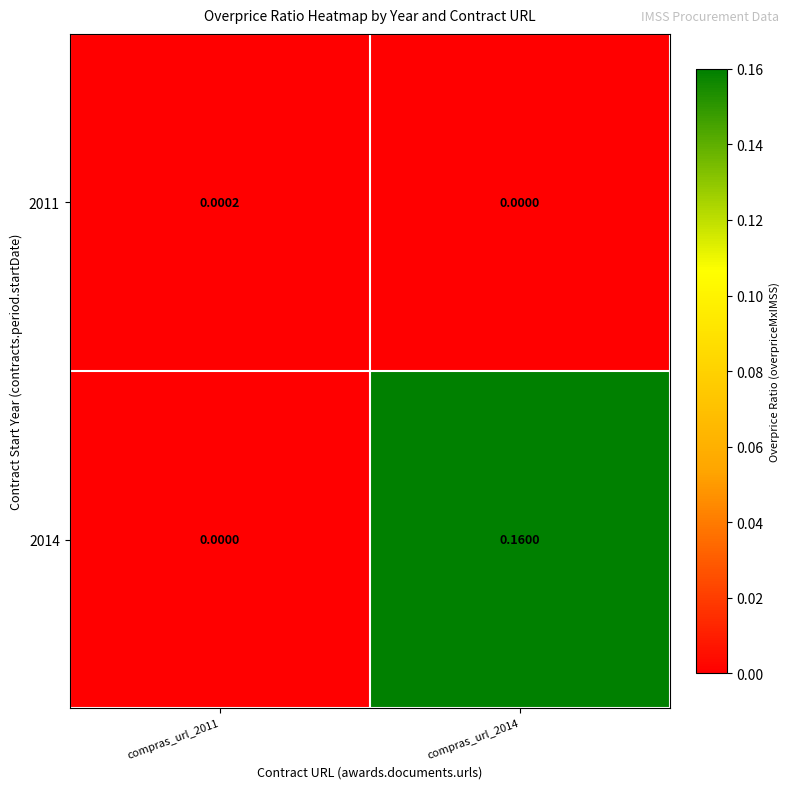

How many categories are shown in the chart?

2